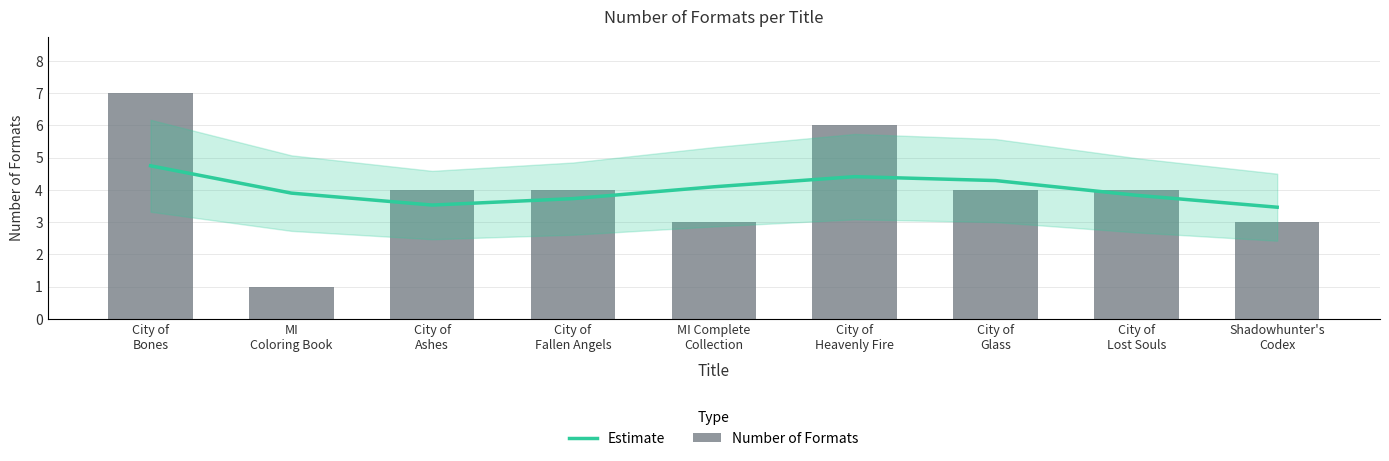

True or false: Number of Formats has a value of 4.0 at City of
Glass.

True